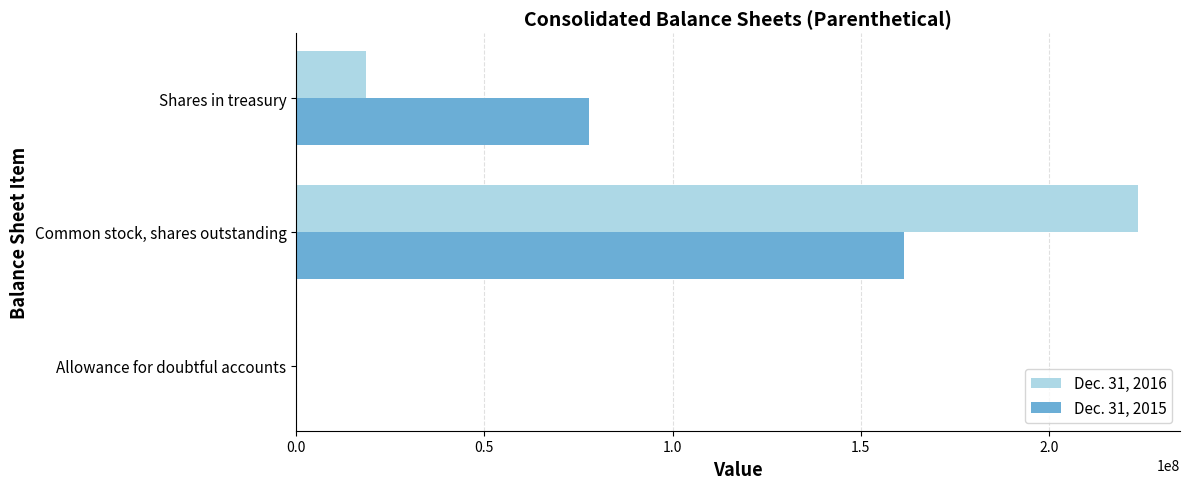

What is the total value across all series at Common stock, shares outstanding?

385034000